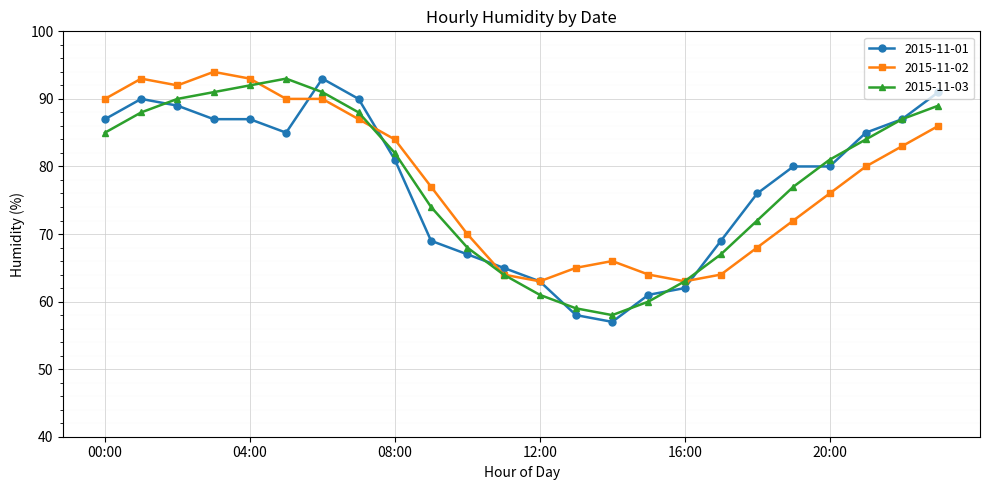

What are all the series names shown in the legend?

2015-11-01, 2015-11-02, 2015-11-03